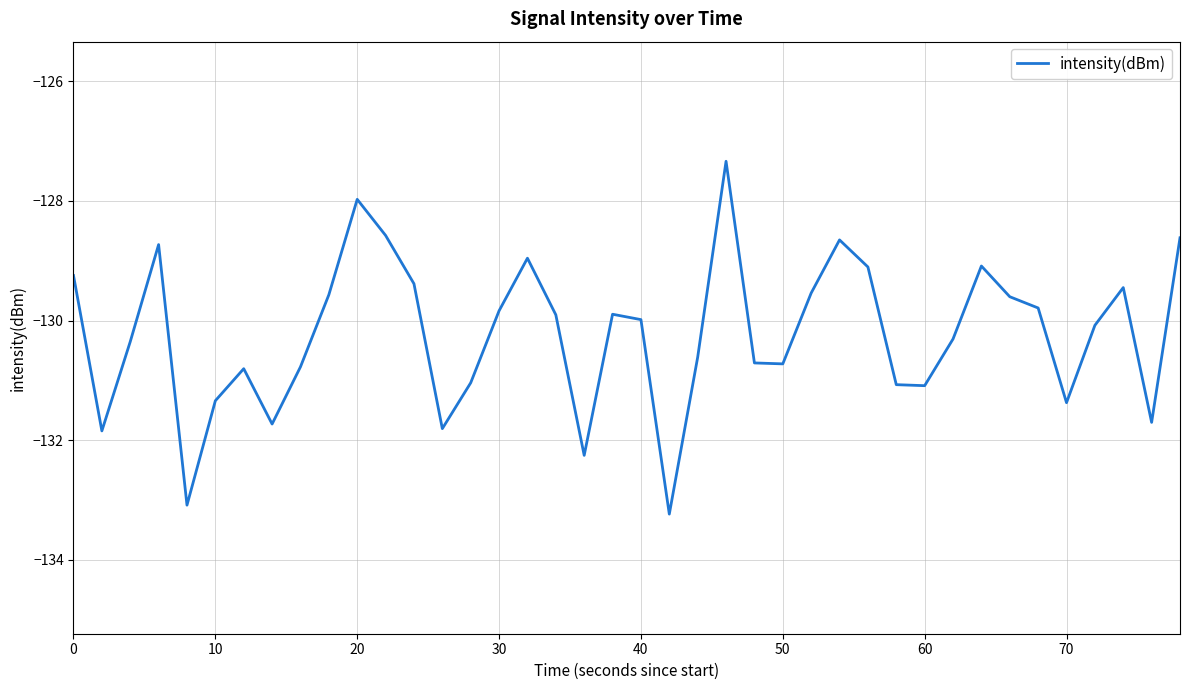

What is the difference between the maximum and minimum values?

5.9